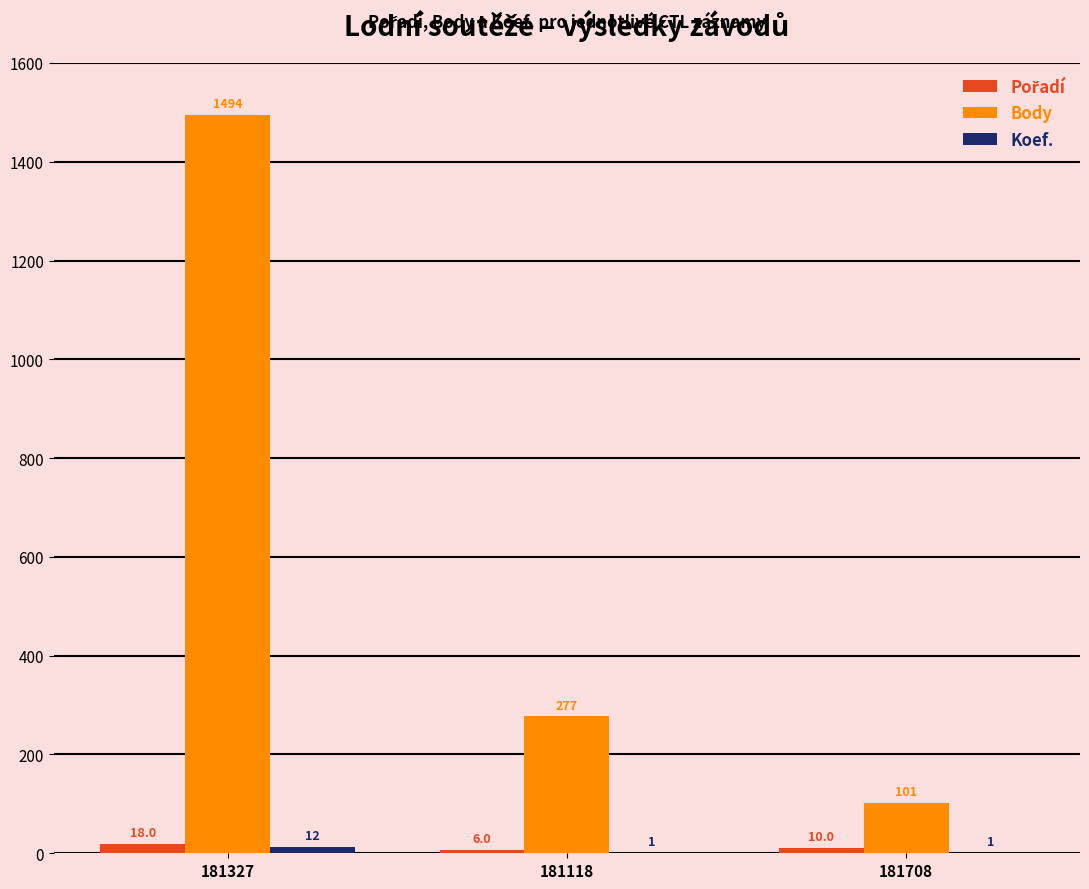

What is the approximate value of Body at 181708?

101